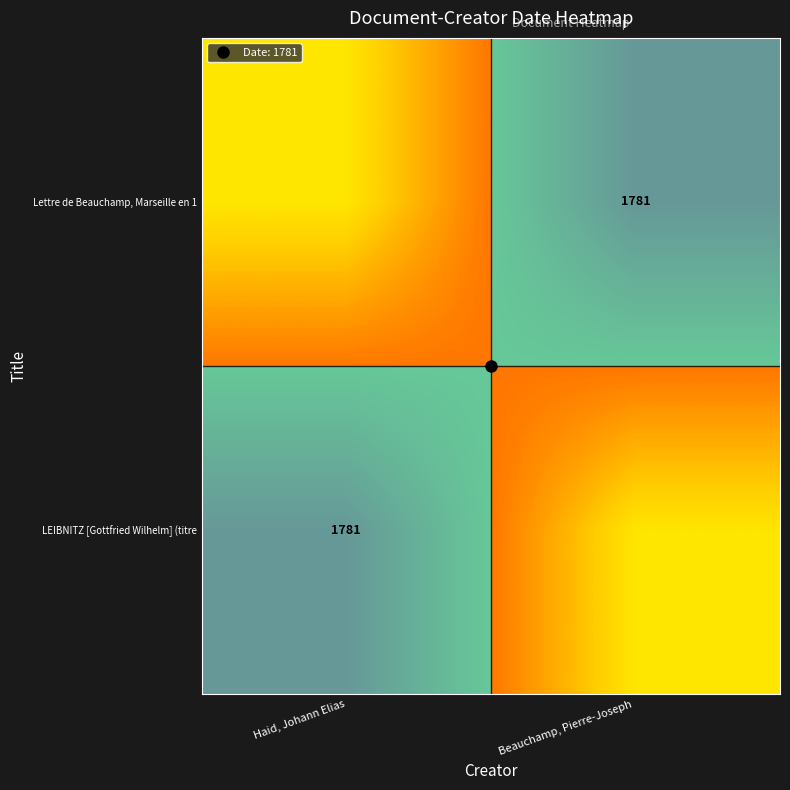

At Beauchamp, Pierre-Joseph, list the series in order from smallest to largest.

Lettre de Beauchamp, Marseille en 1, LEIBNITZ [Gottfried Wilhelm] (titre